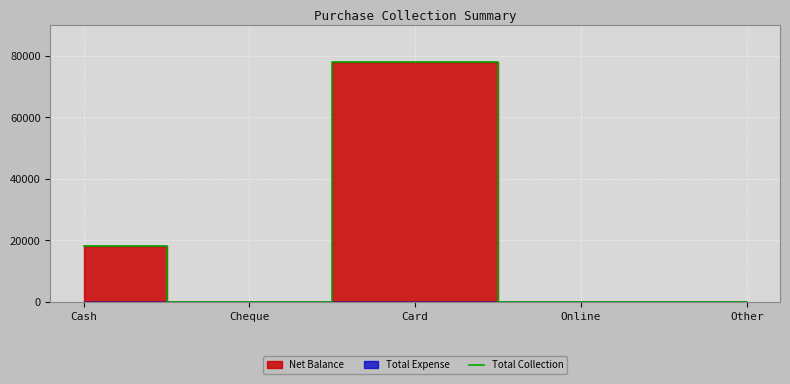

Reading left to right, extract all data points from this chart.

Cash=18000	Cheque=0	Card=78000	Online=0	Other=0